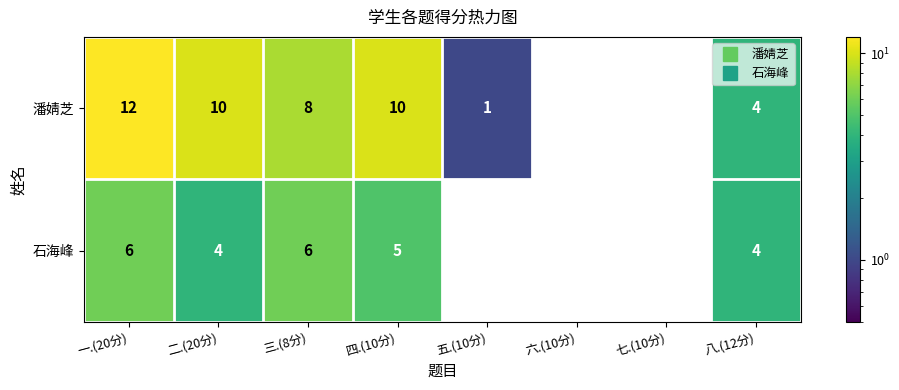

What is the average value of the 石海峰 series?

3